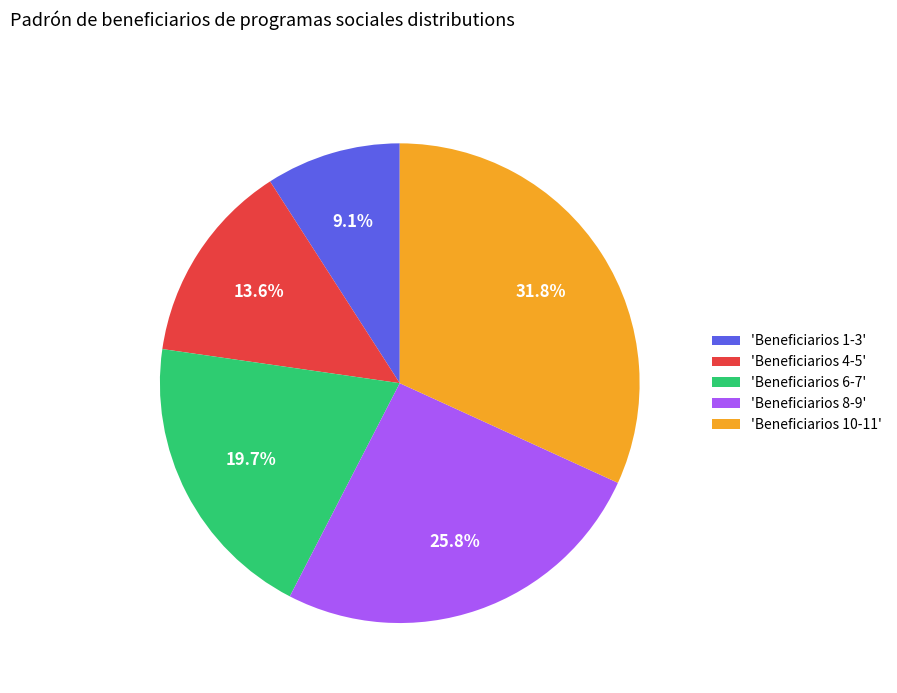

What percentage do 'Beneficiarios 1-3' and 'Beneficiarios 4-5' together represent?

22.7%